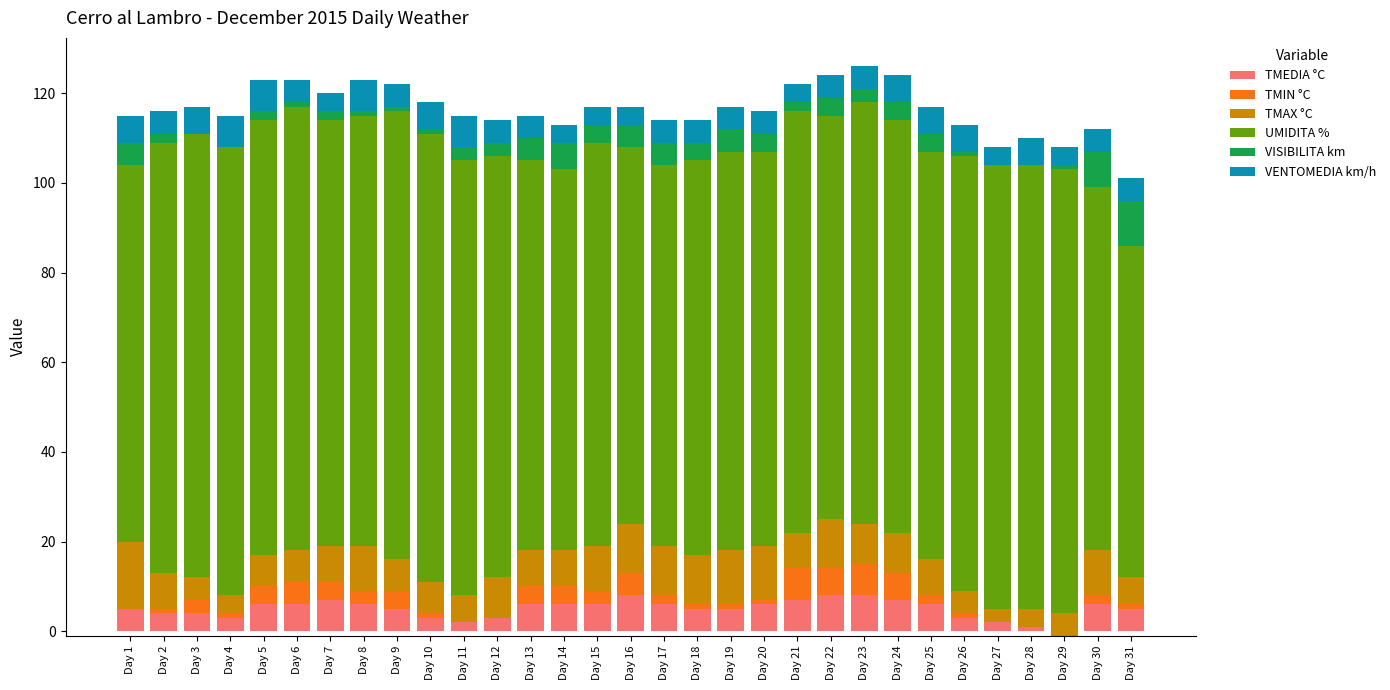

True or false: TMIN °C has a value of 3 at Day 3.

True